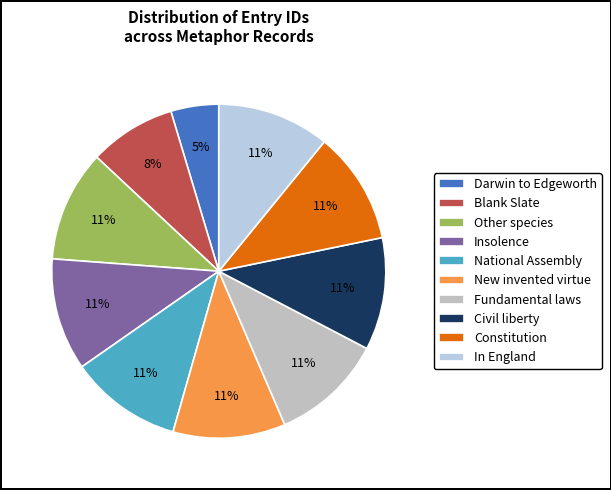

Rank the categories by value from lowest to highest.

Darwin to Edgeworth, Blank Slate, Other species, Insolence, National Assembly, New invented virtue, Fundamental laws, Civil liberty, Constitution, In England